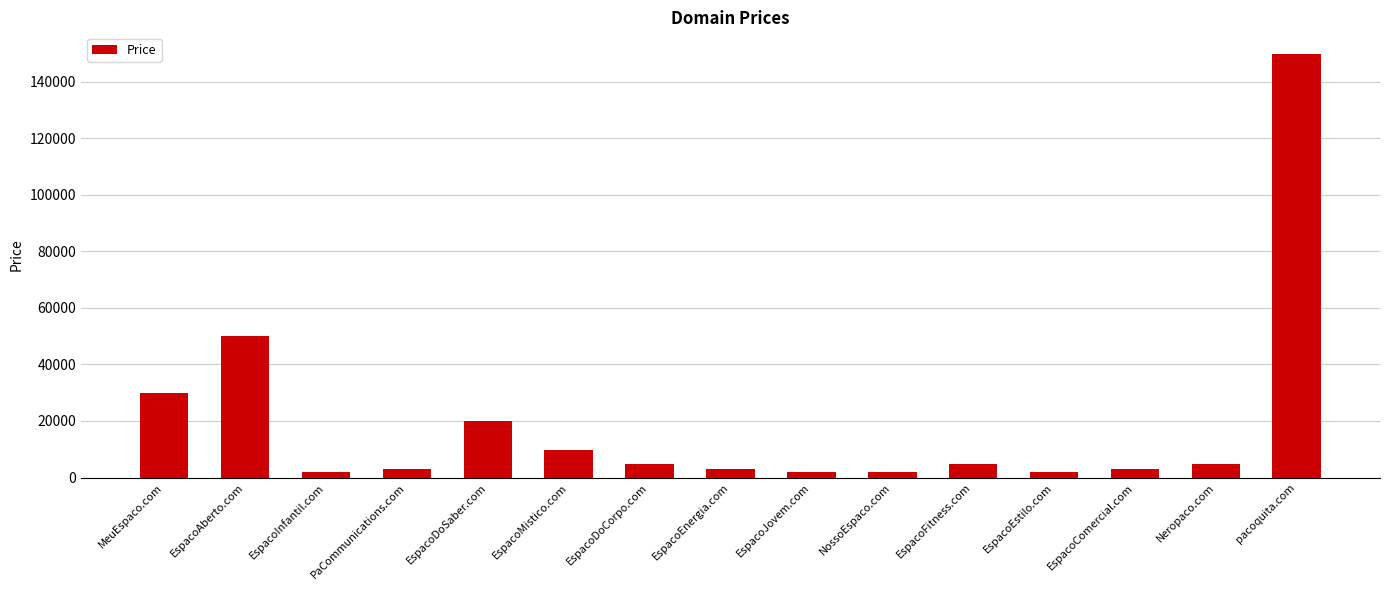

What is the maximum value shown in the chart?

149888